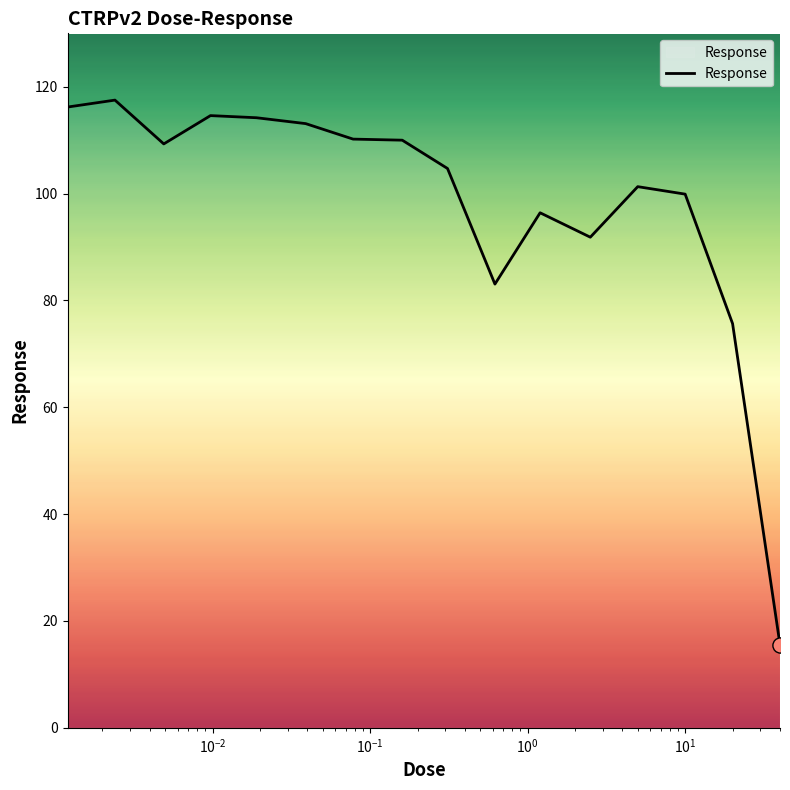

What is the difference between the maximum and minimum values?

101.9